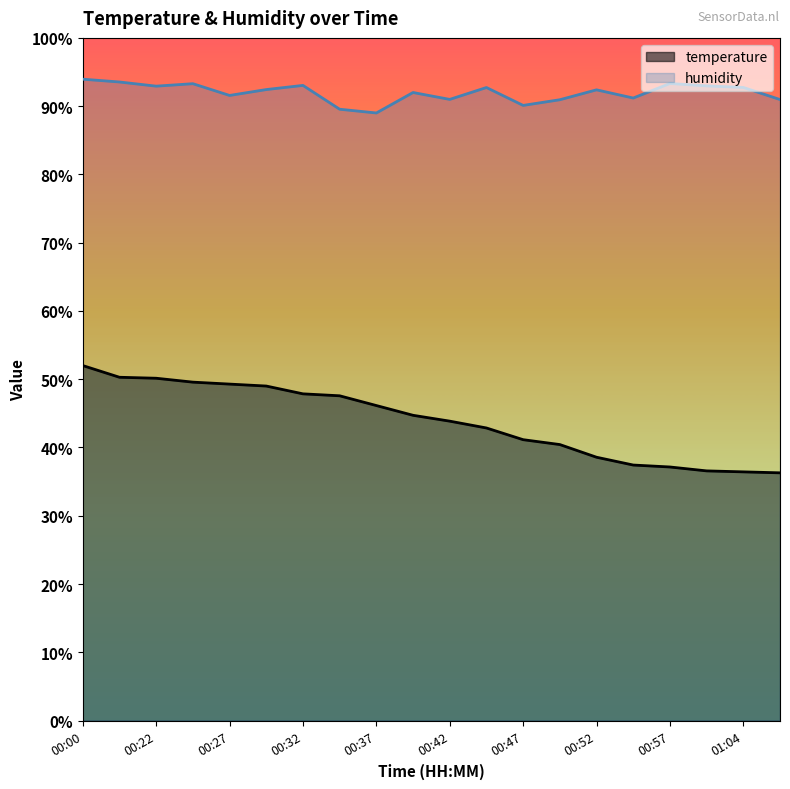

Count the number of categories in the chart.

20